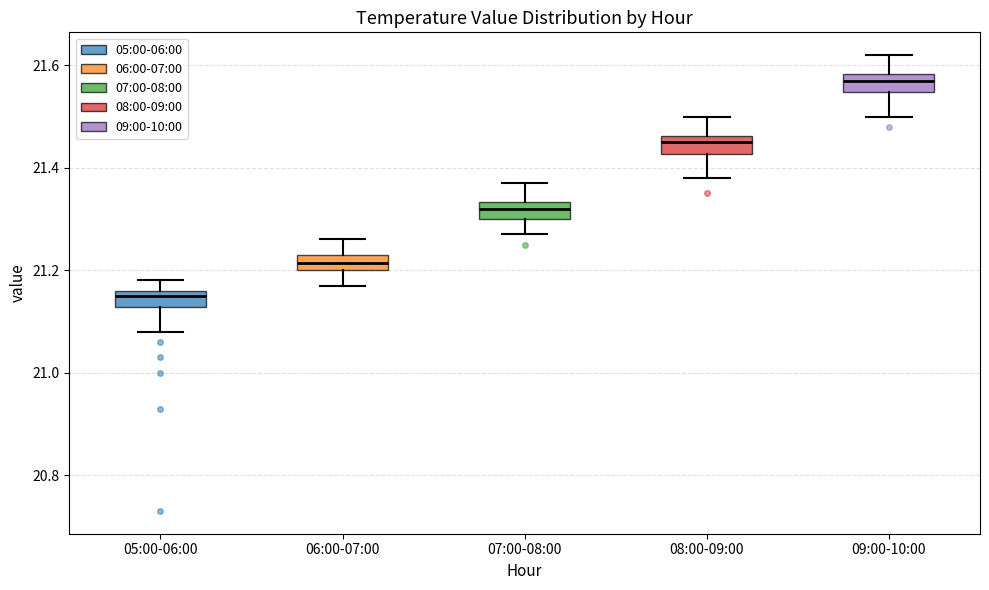

Reading left to right, transcribe this box plot: for each box, give where its median line is, the range the box spans, and where its two whiskers end, as read against the y-axis. The values are not printed on the chart, so give them approximately, as read against the axis.

05:00-06:00: median 21.16 (just below the box's upper edge), box 21.12 to 21.16, whiskers 21.08 to 21.18
06:00-07:00: median 21.22, box 21.20 to 21.24, whiskers 21.18 to 21.26
07:00-08:00: median 21.32, box 21.30 to 21.34, whiskers 21.28 to 21.38
08:00-09:00: median 21.46 (inside the box), box 21.42 to 21.46, whiskers 21.38 to 21.50
09:00-10:00: median 21.58 (inside the box), box 21.54 to 21.58, whiskers 21.50 to 21.62